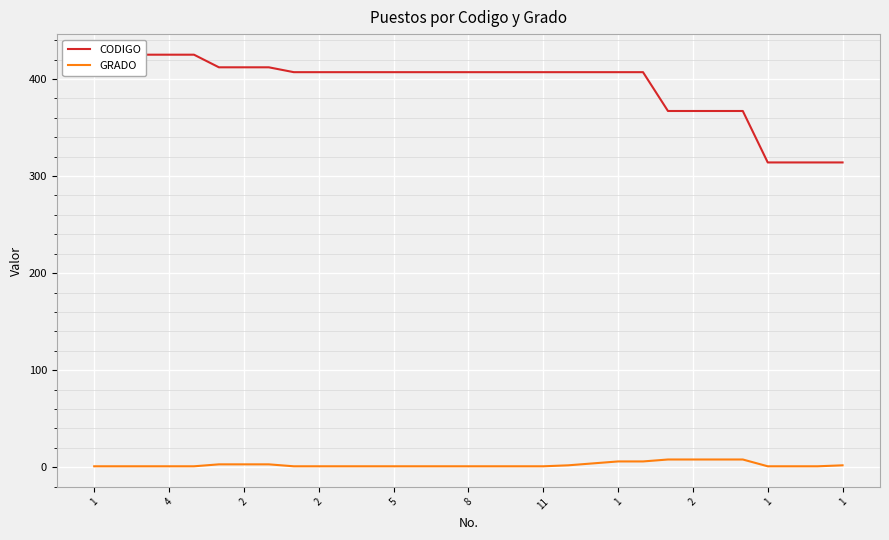

What is the average value of the CODIGO series?

393